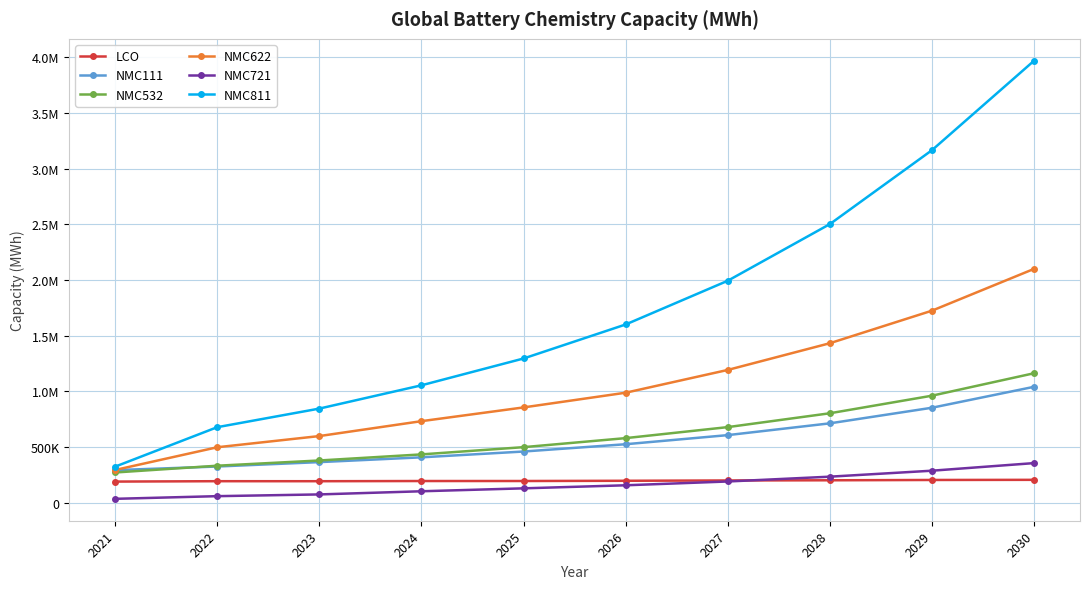

Between 2026 and 2021, which is larger?

2026